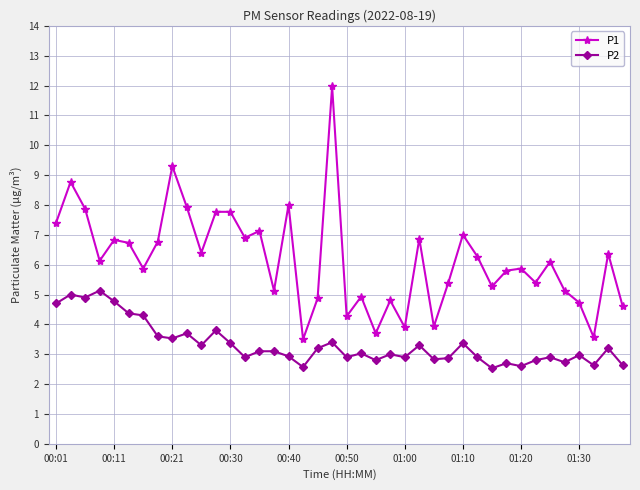

List the series in order of their peak value, lowest first.

P2, P1